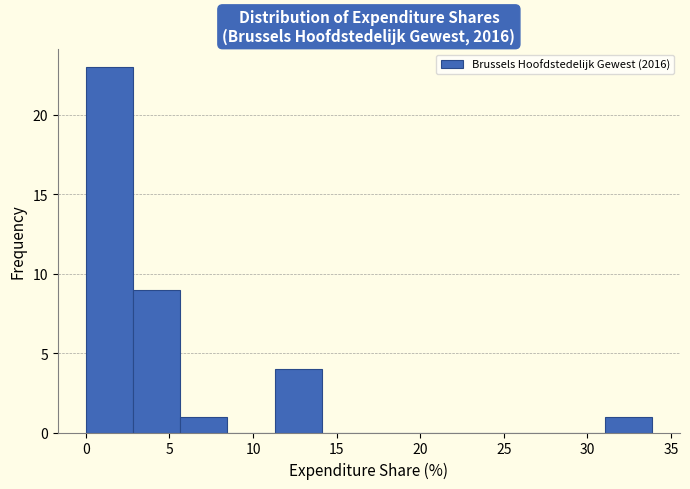

How tall is the bar that spans 11.5 to 14.0 on the x-axis? Neither the bar edges nor the heights are printed on the chart, so give them approximately, as read against the axes.

4